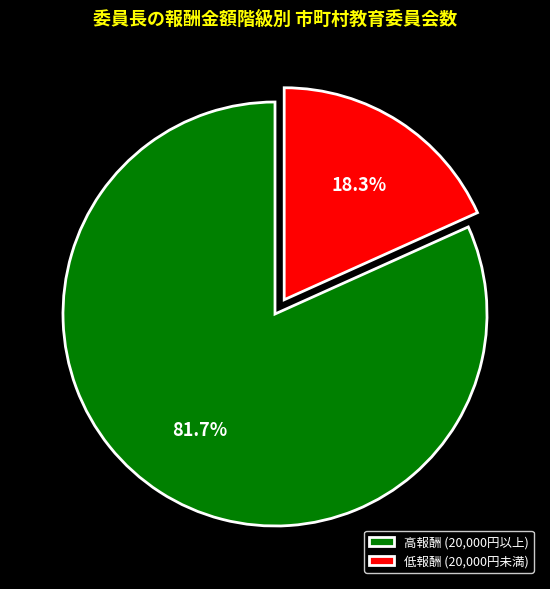

Rank the categories by value from highest to lowest.

高報酬 (20,000円以上), 低報酬 (20,000円未満)